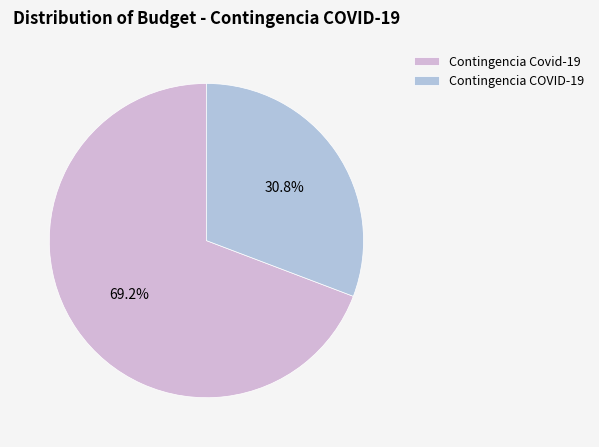

To the nearest percent, what is the combined percentage of Contingencia Covid-19 and Contingencia COVID-19?

100%